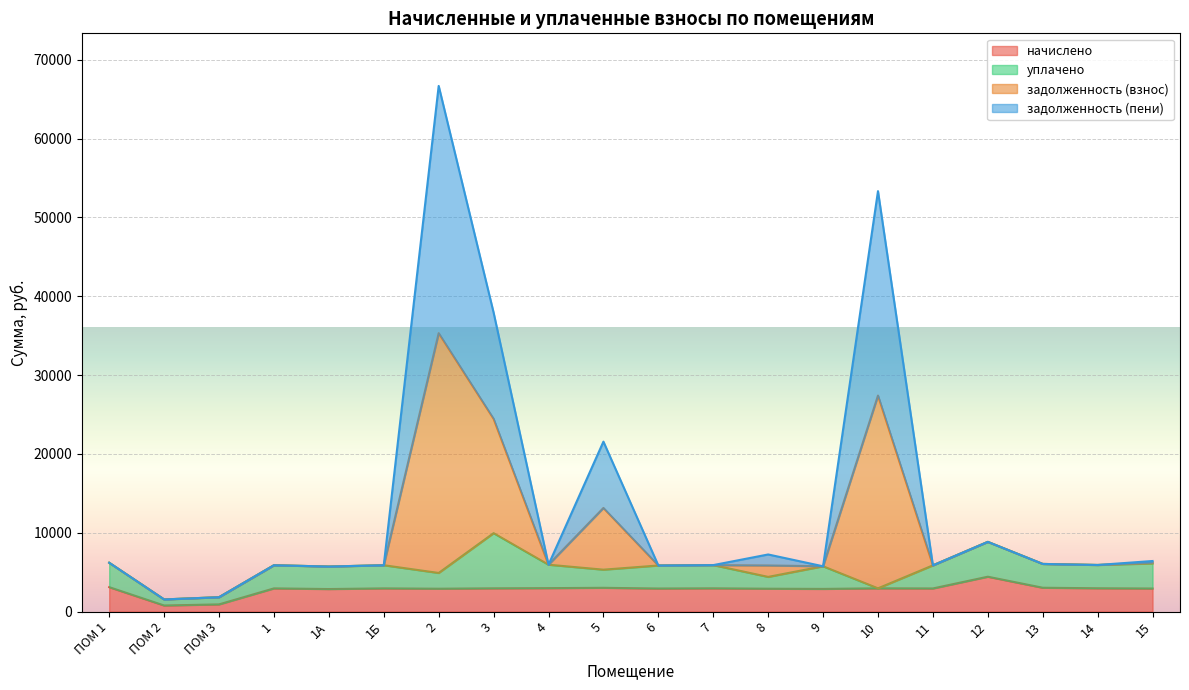

How many lines are shown in the chart?

4